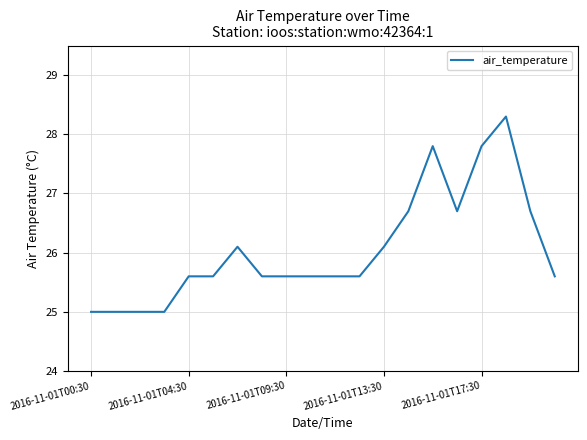

Is this an area chart (filled region under the line)?

No